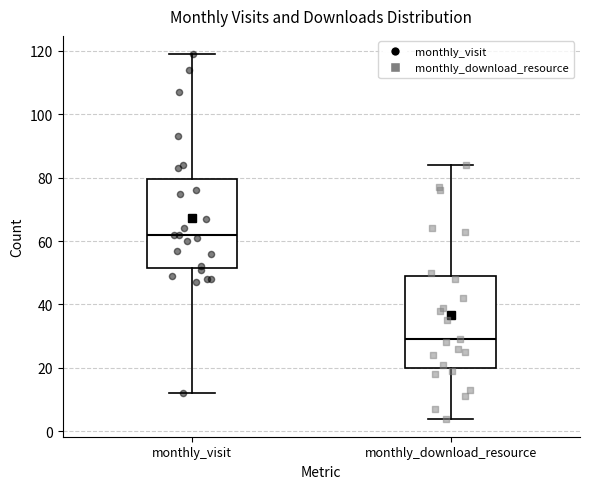

Reading left to right, transcribe this box plot: for each box, give where its median line is, the range the box spans, and where its two whiskers end, as read against the y-axis. The values are not printed on the chart, so give them approximately, as read against the axis.

monthly_visit: median 62, box 52 to 80, whiskers 12 to 120
monthly_download_resource: median 30, box 20 to 50, whiskers 4 to 84